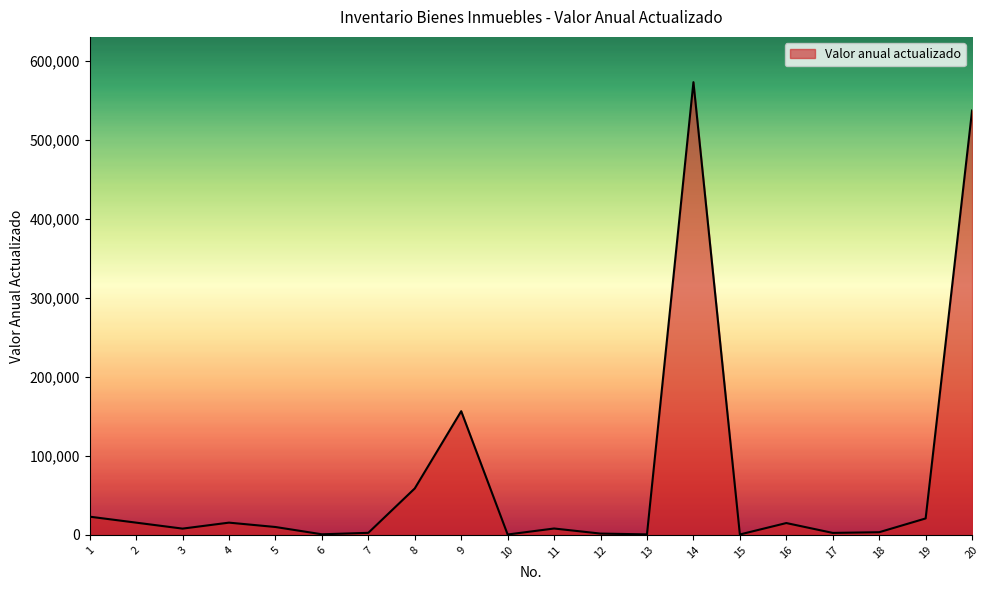

The value at 1 is 23062.7. True or false?

True